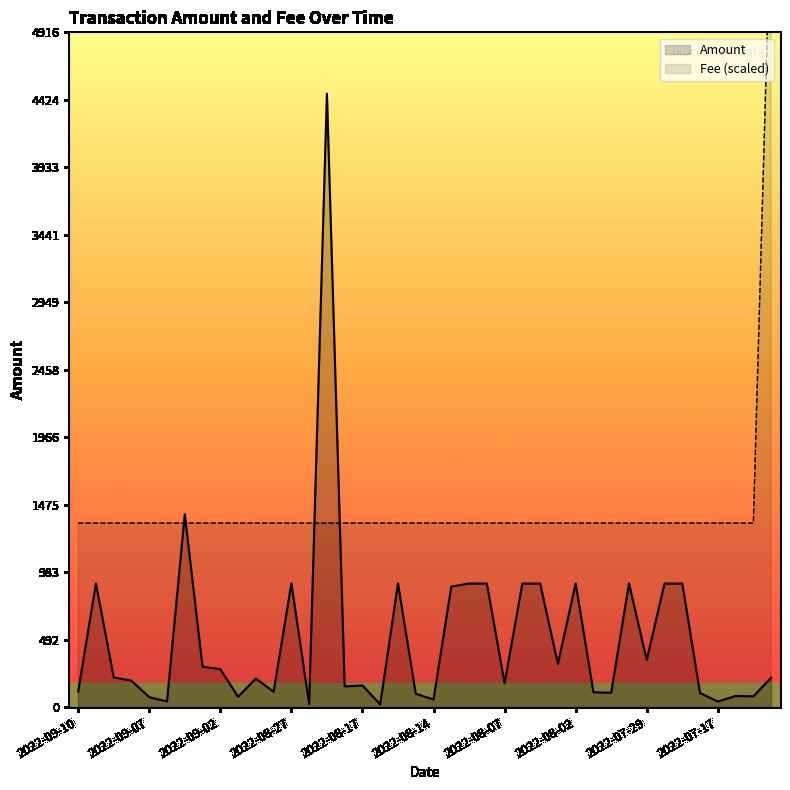

How many values in the Amount series are below 213?

20